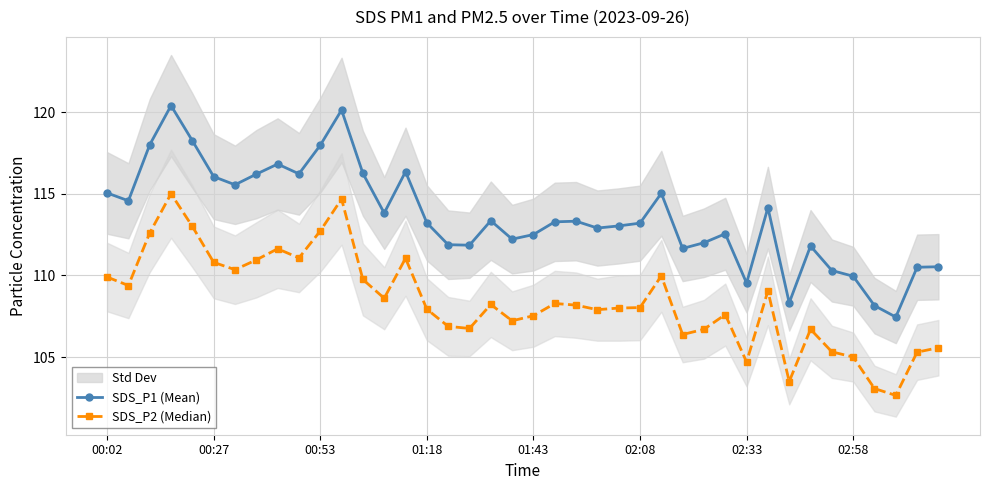

True or false: SDS_P2 (Median) has more than 1 points higher than both neighbors.

True